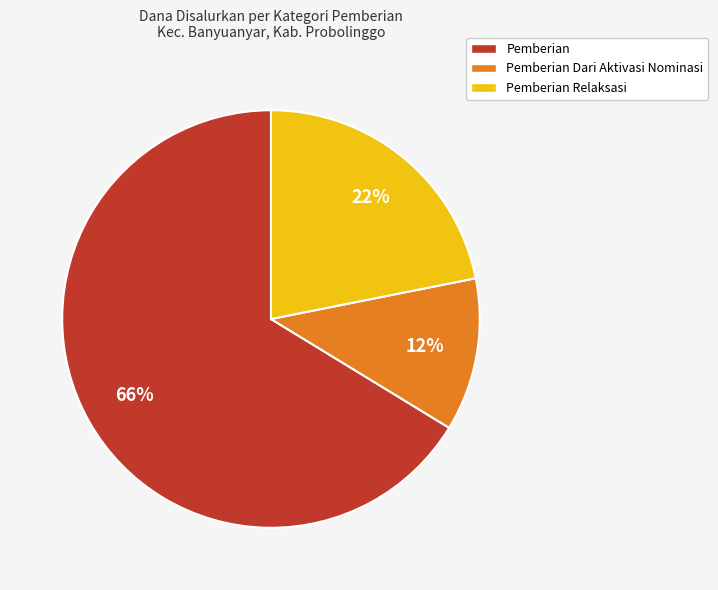

What is the majority slice?

Pemberian